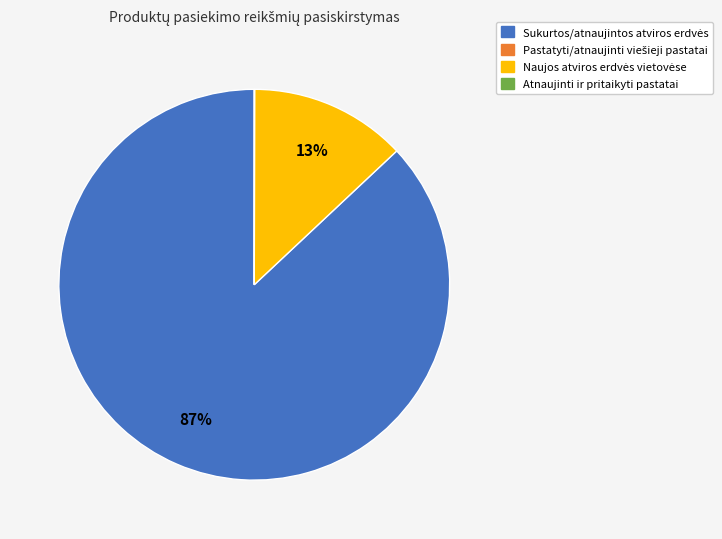

To the nearest percent, what is the difference between the largest and smallest slice percentages?

87%